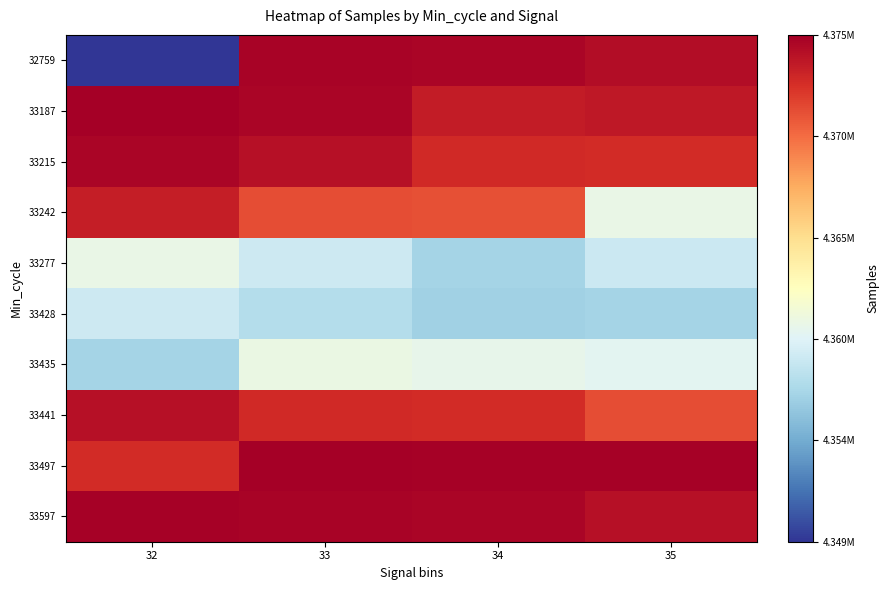

At 35, list the series in order from smallest to largest.

33428, 33277, 33435, 33242, 33441, 33215, 33187, 33597, 32759, 33497